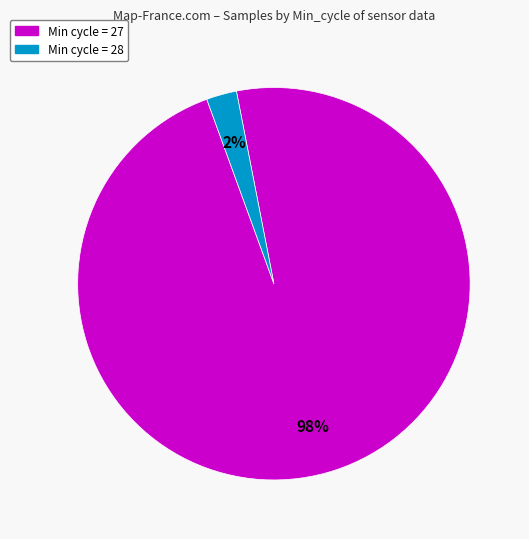

Is there any slice that represents more than half of the pie?

Yes